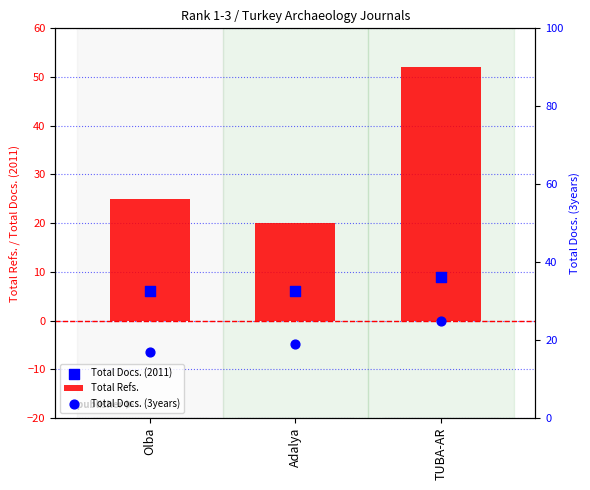

Is the value of Total Docs. (3years) at Adalya greater than the value of Total Refs. at Olba?

No